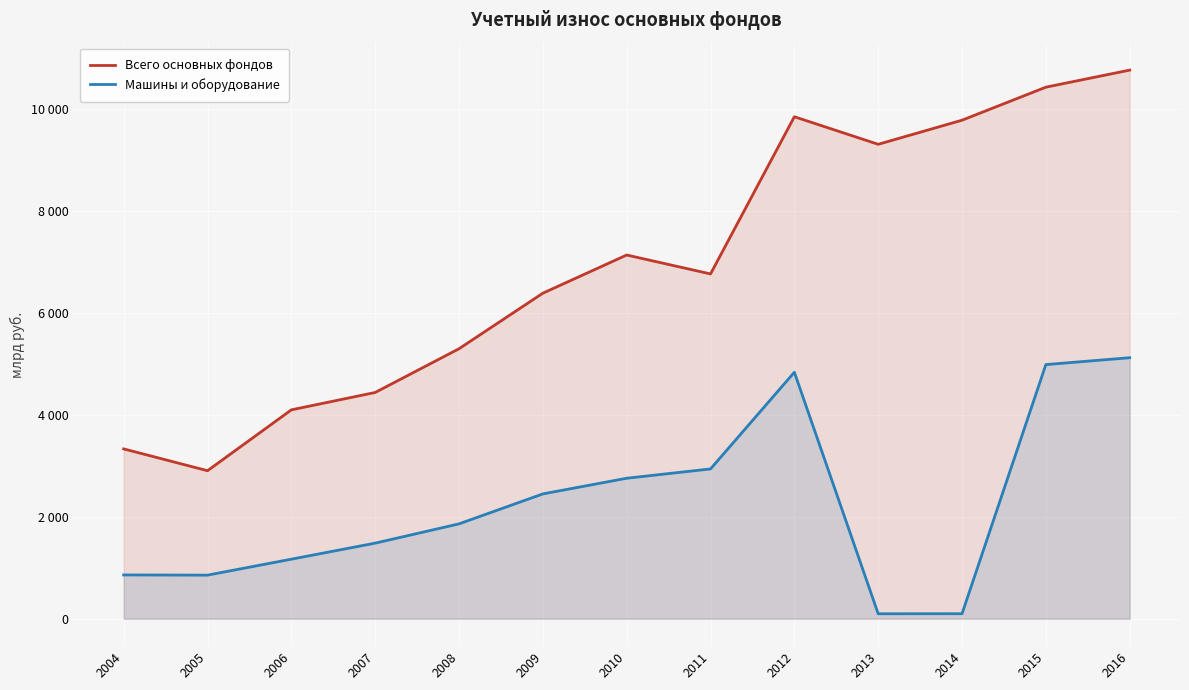

List the series in order of their peak value, lowest first.

Машины и оборудование, Всего основных фондов